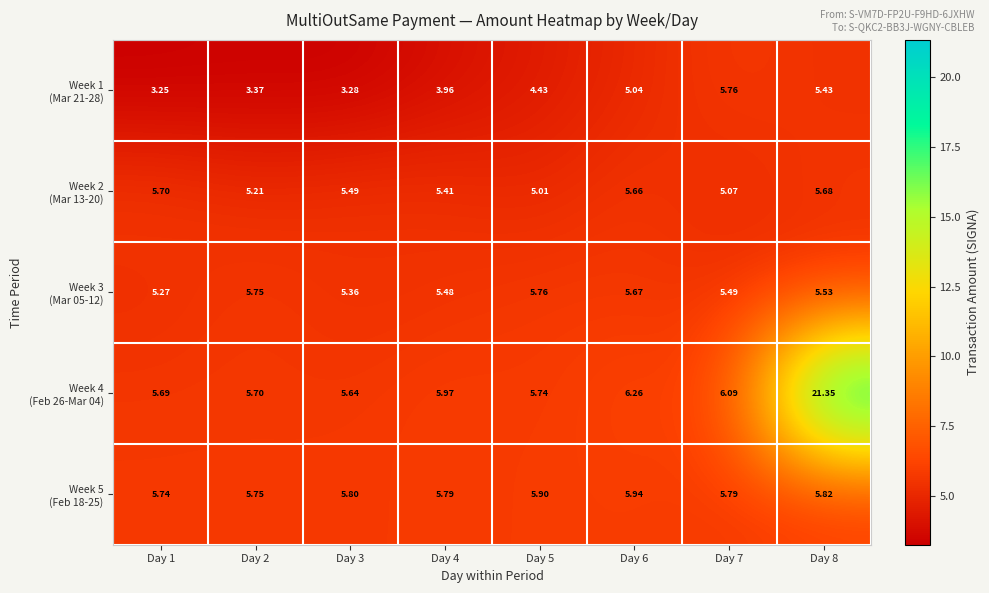

Which series has the largest range (max minus min)?

Week 4 (Feb 26-Mar 04)